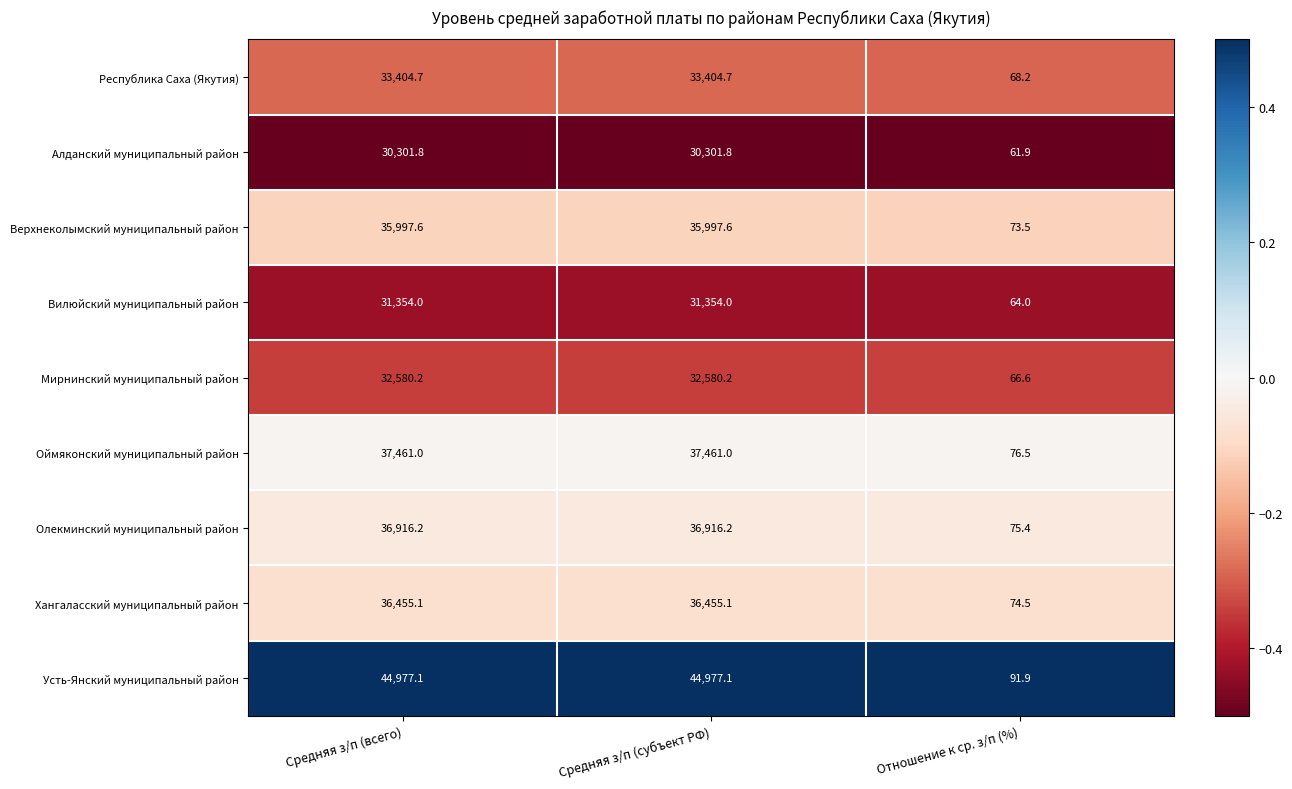

What is the greatest value displayed?

44977.1